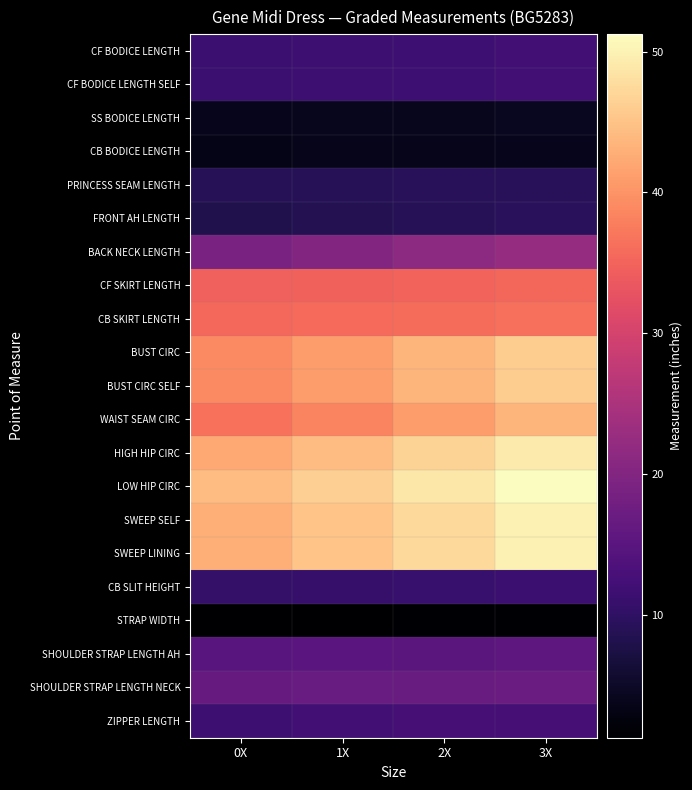

Between 3X and 1X, which is larger?

3X